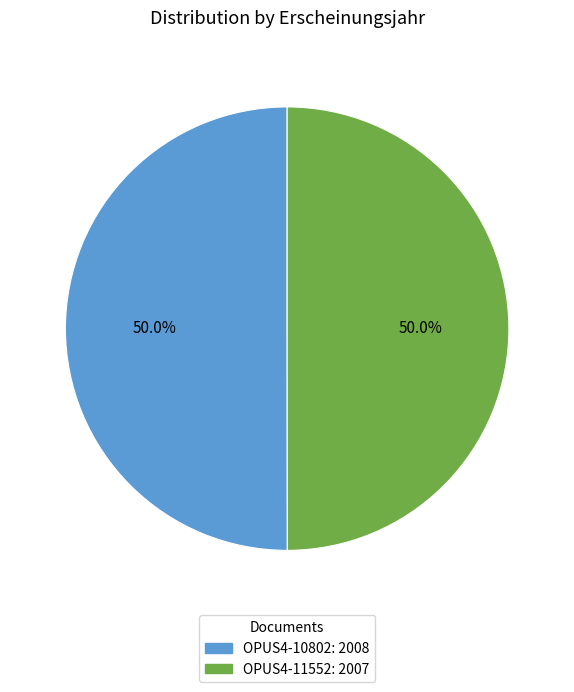

Is it true that OPUS4-11552 is 59% of the pie?

False